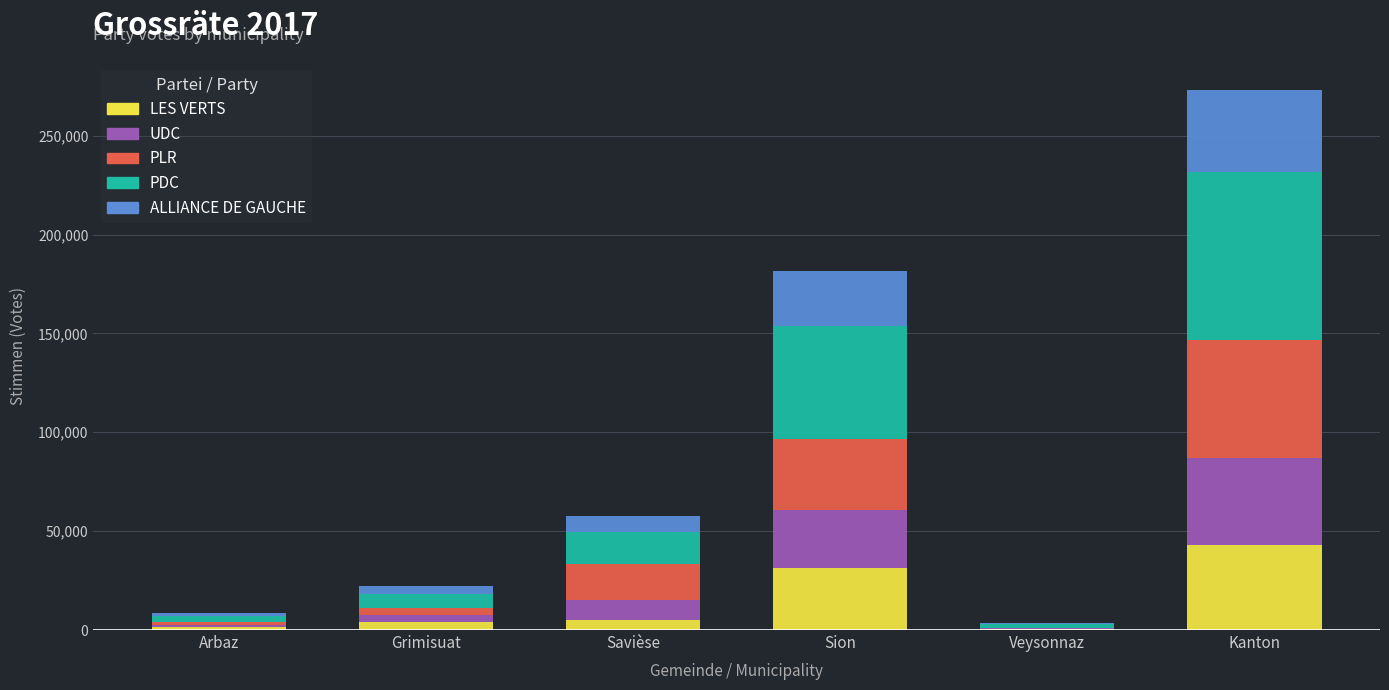

At which category is the sum across all series the highest?

Kanton